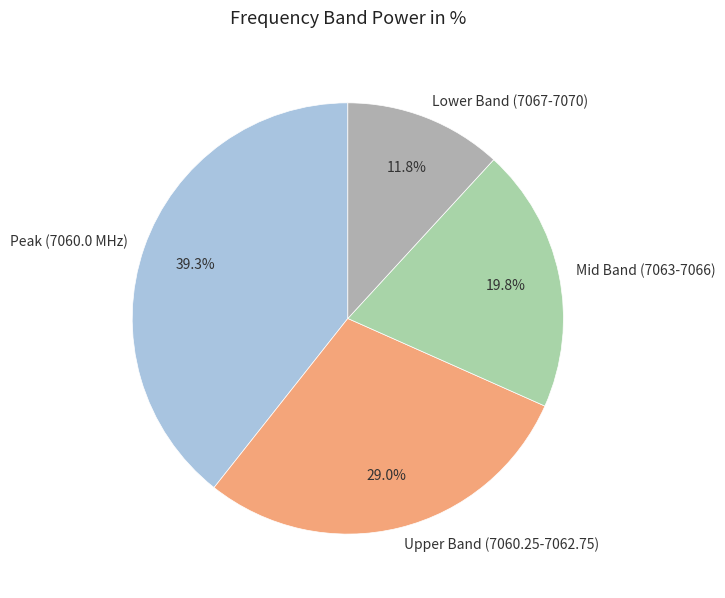

What is the smallest slice in the pie chart?

Lower Band (7067-7070)